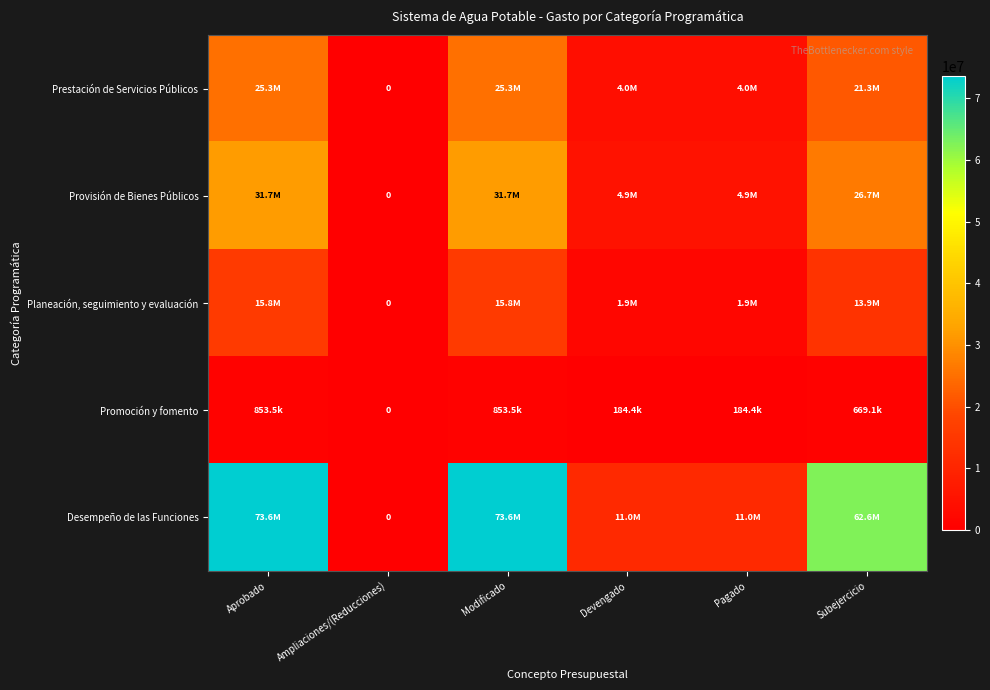

What is the total value across all series at Pagado?

21932437.3